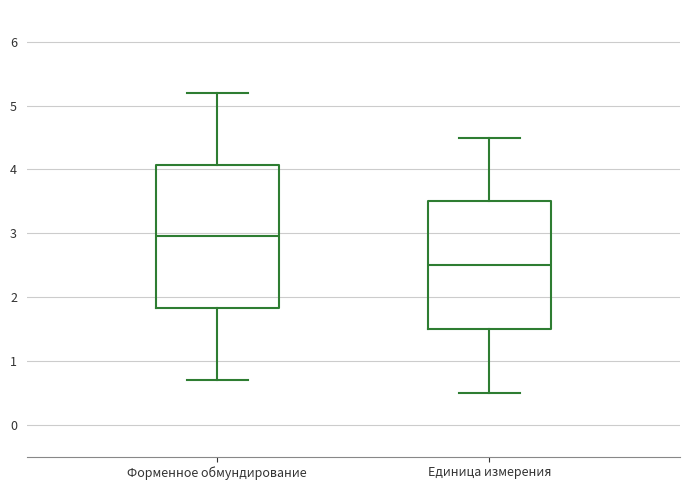

Which box has the highest median line?

Форменное обмундирование